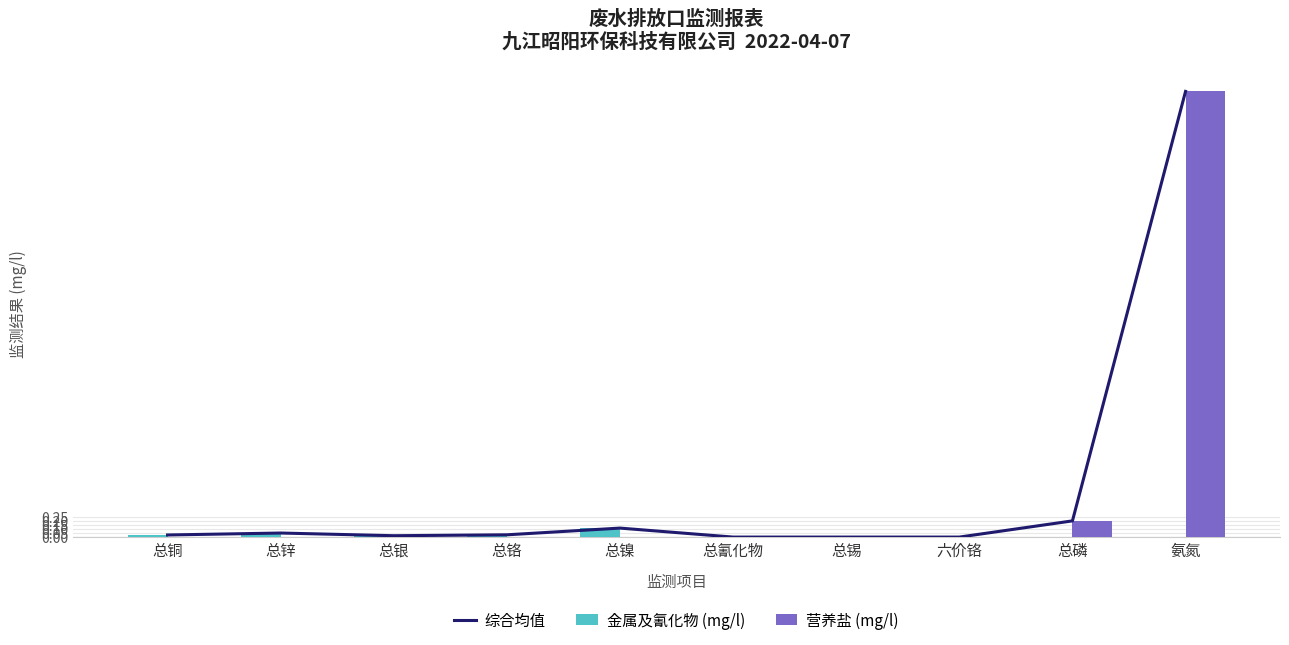

Is it true that 综合均值 equals 0.0 at 总银?

False